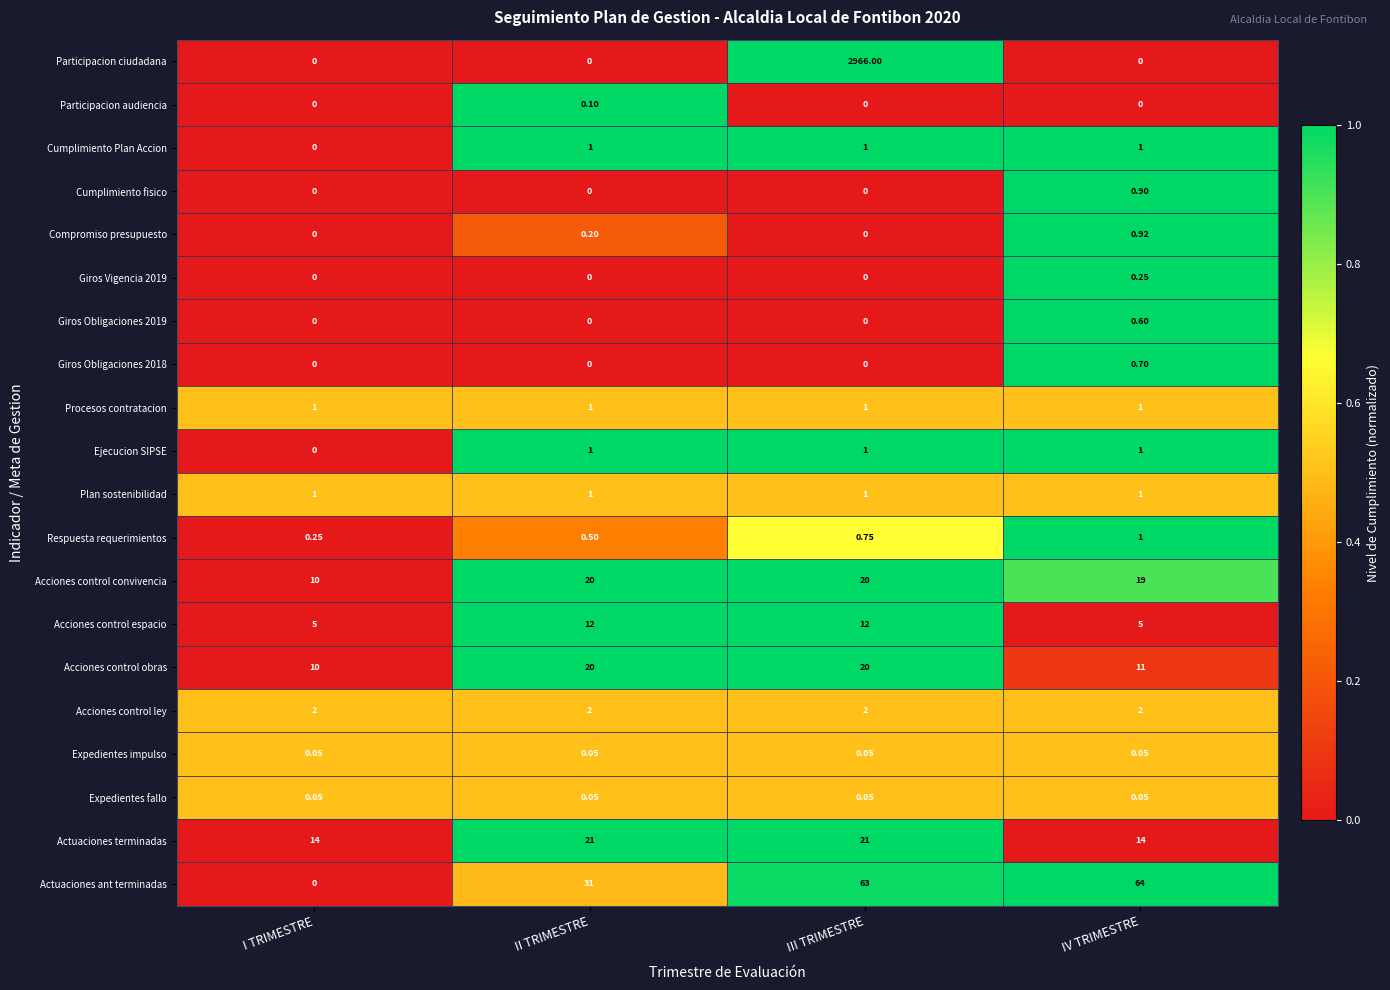

At which category does the chart reach its peak across all series?

III TRIMESTRE